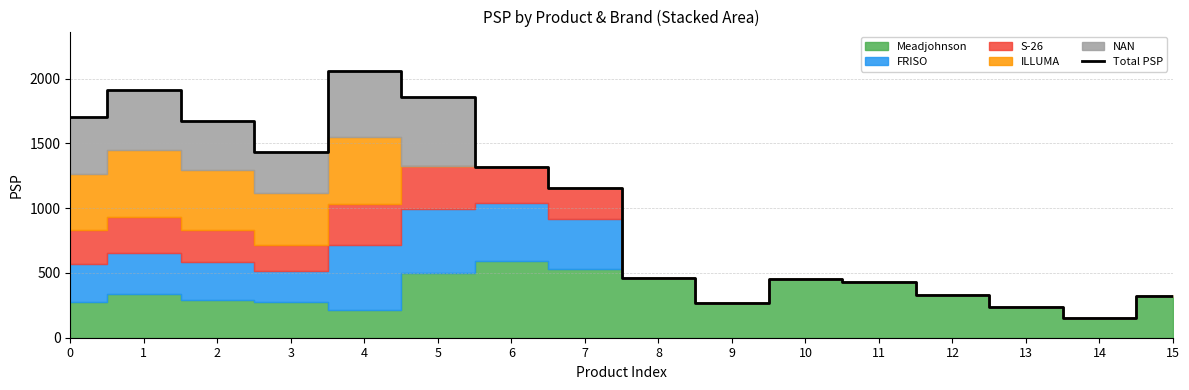

What is the highest value of the Total PSP series?

2055